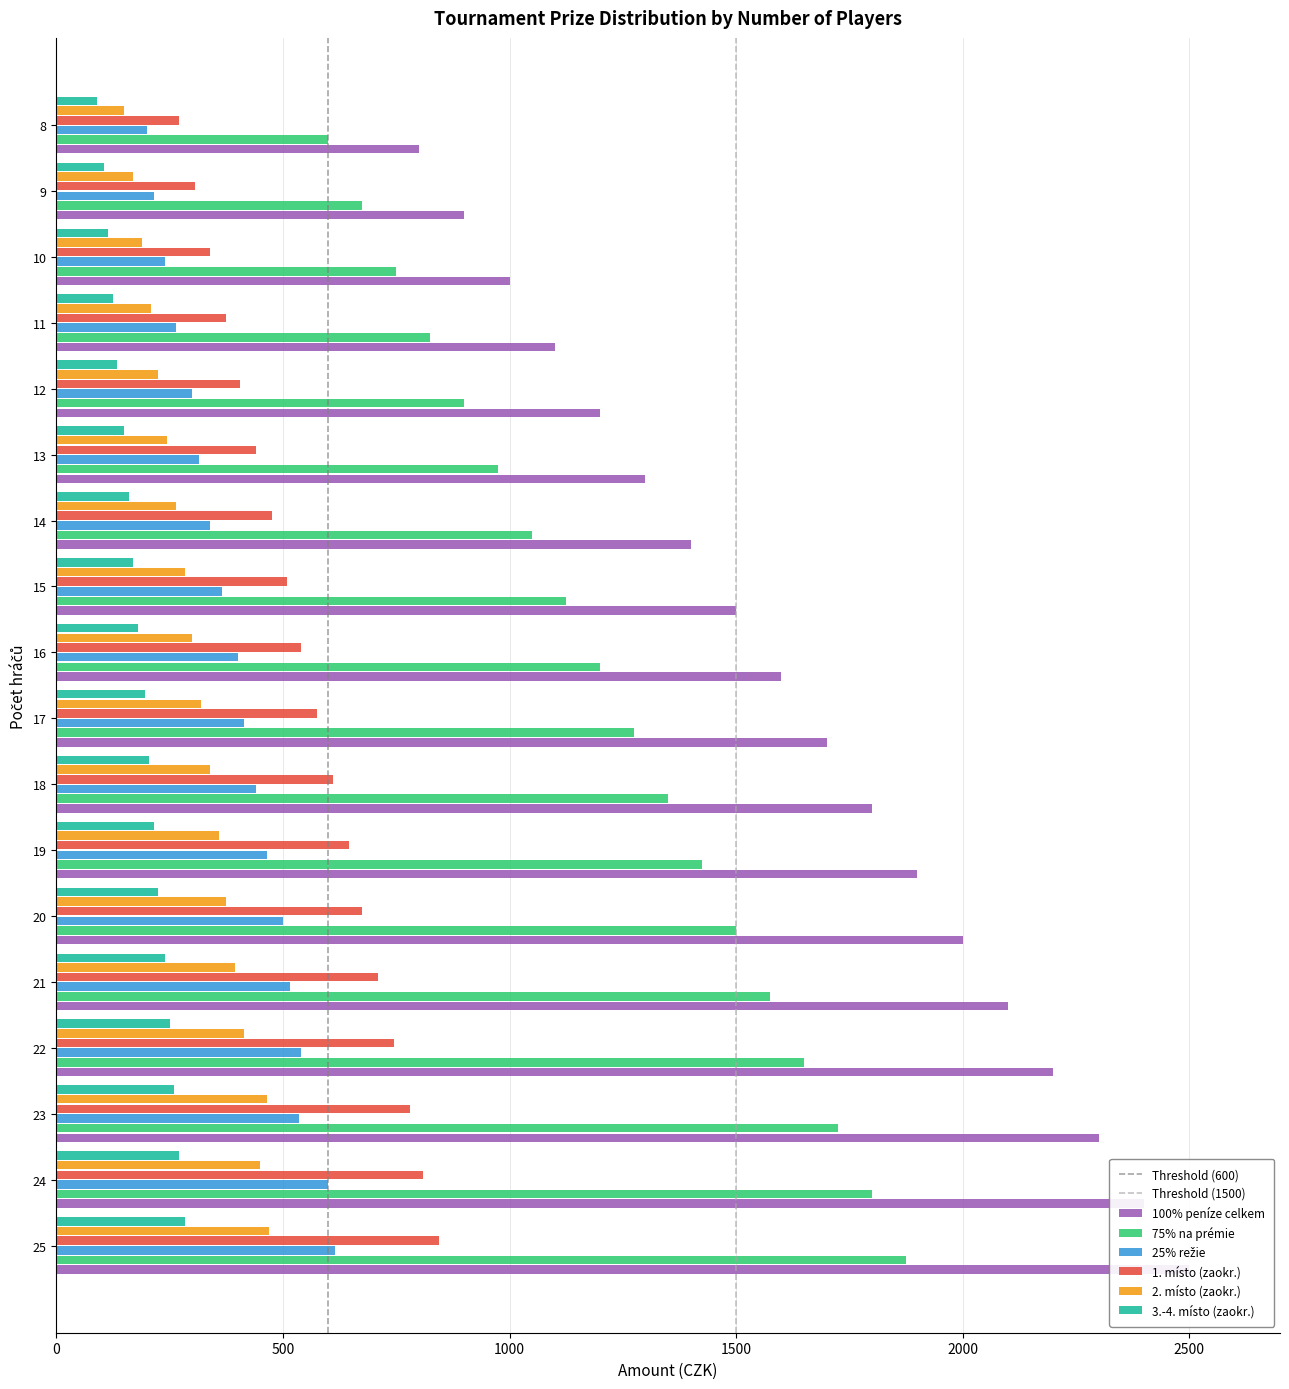

What is the spread (max minus min) of values at 16?

1420